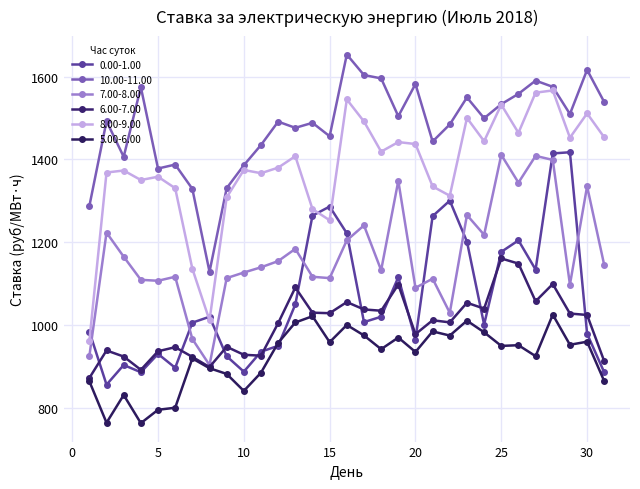

How many values in the 7.00-8.00 series are below 1139?

15